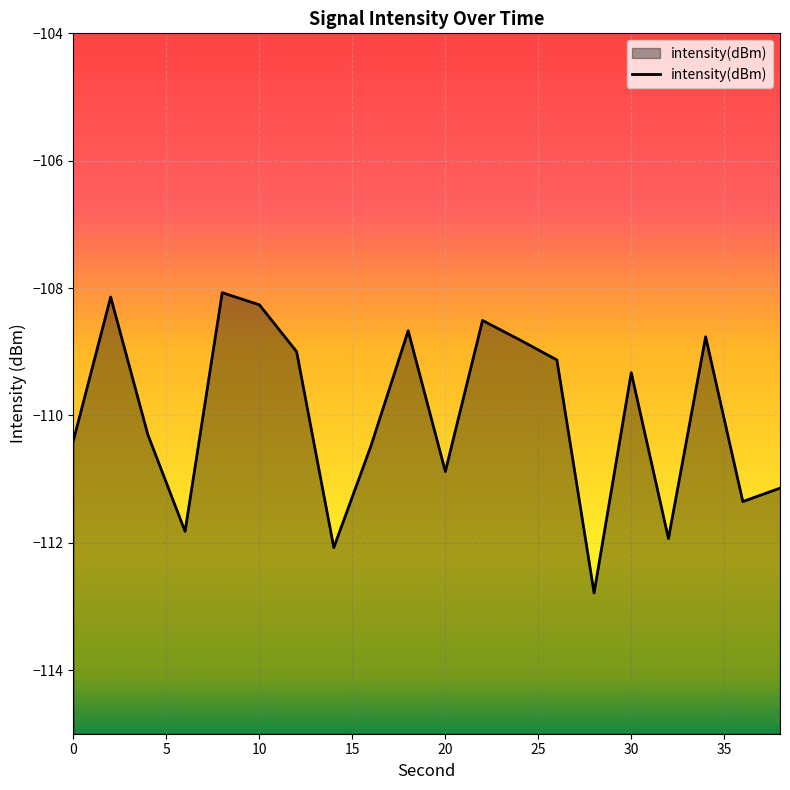

How many data points are above -109?

8